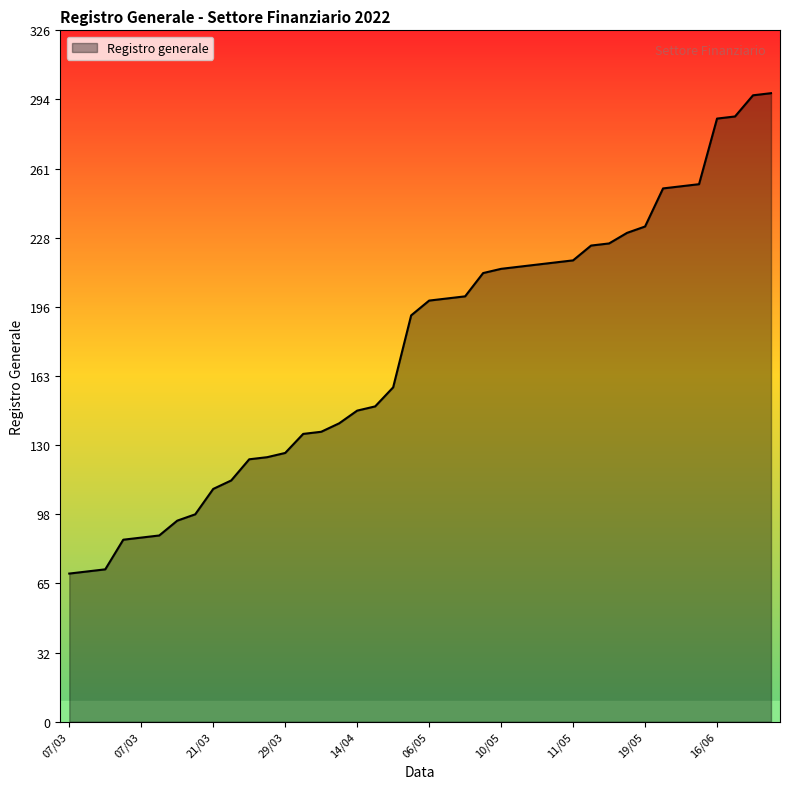

What is the smallest value displayed?

70